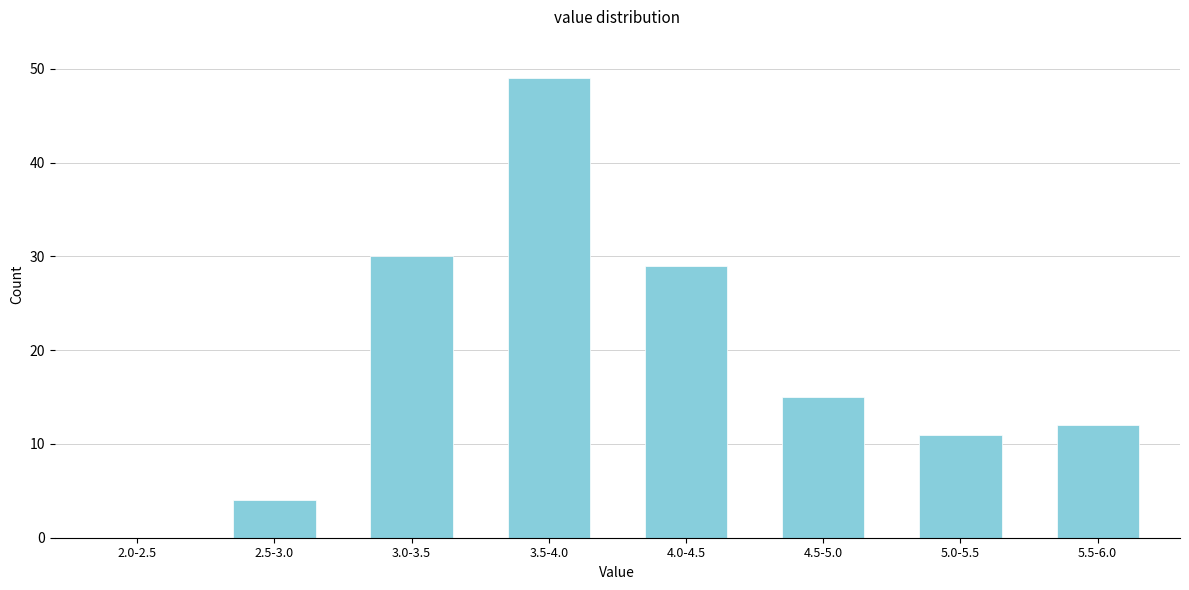

Reading left to right, what are all the values shown in this chart?

2.0-2.5=0	2.5-3.0=4	3.0-3.5=30	3.5-4.0=49	4.0-4.5=29	4.5-5.0=15	5.0-5.5=11	5.5-6.0=12